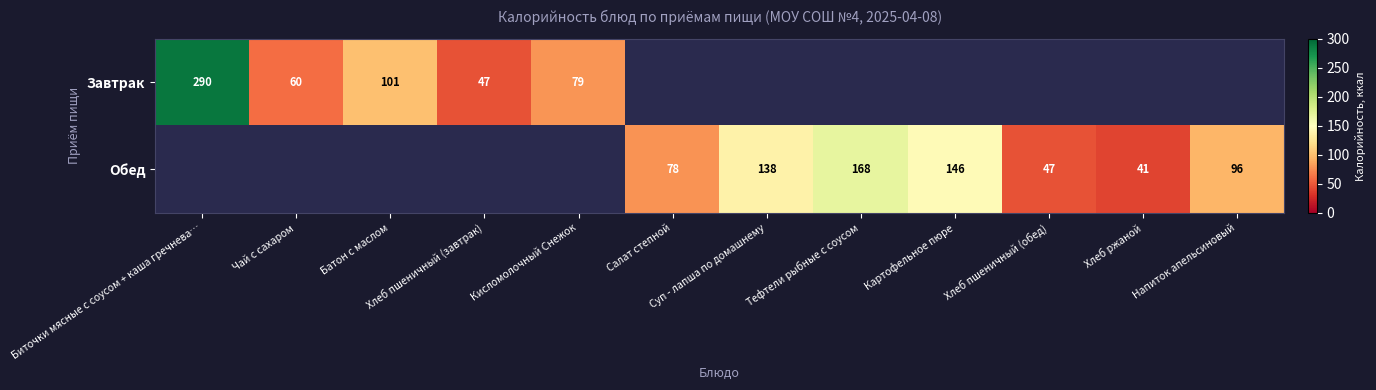

Is the value of Завтрак at Биточки мясные с соусом + каша гречнева… greater than the value of Обед at Картофельное пюре?

Yes